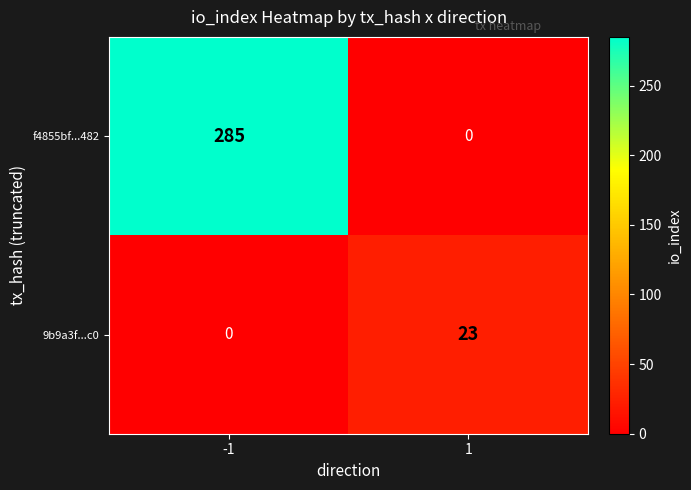

Between -1 and 1, which series saw the biggest shift?

f4855bf...482